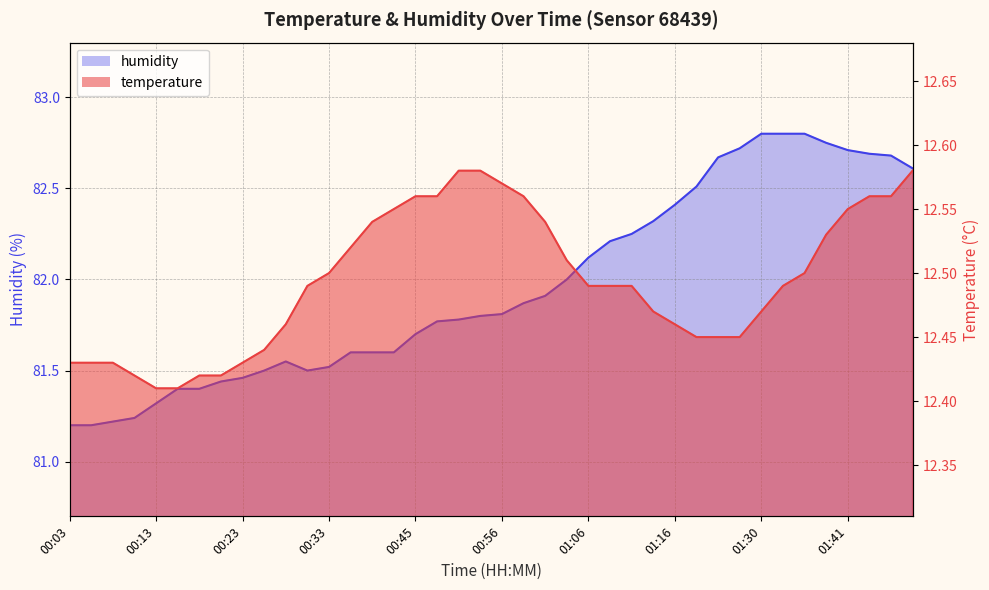

Is the value of temperature at 01:44 greater than the value of humidity at 01:16?

No